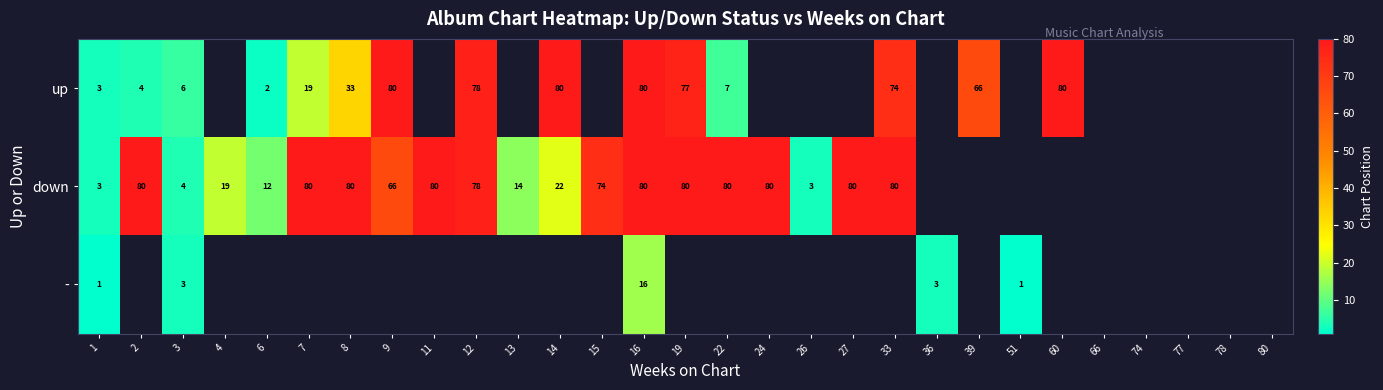

Between 4 and 6, which is larger?

6